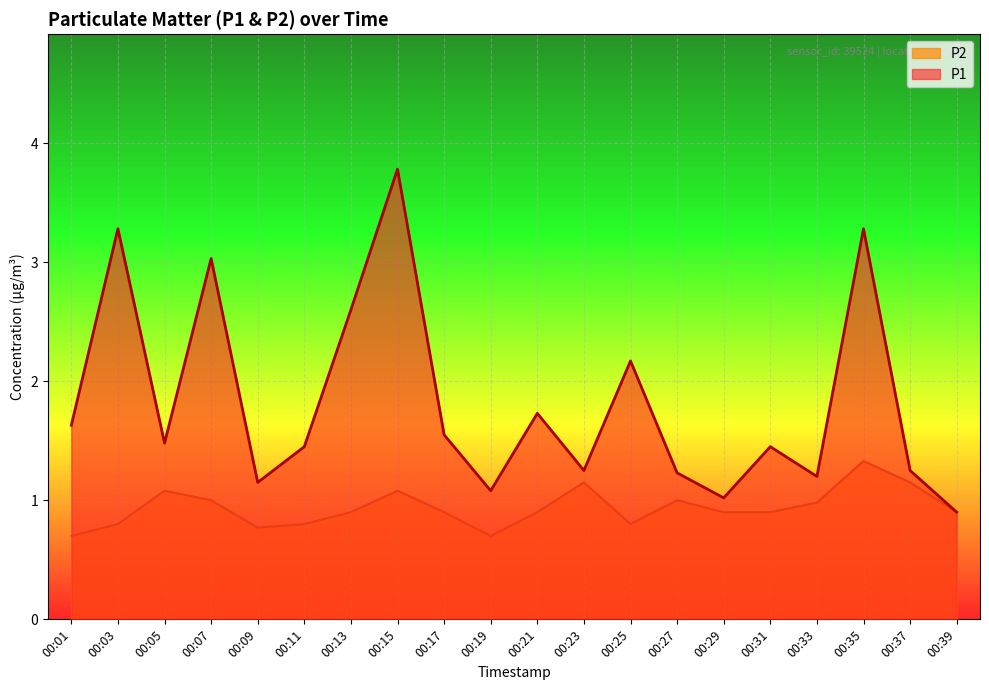

At which category is the sum across all series the highest?

00:15